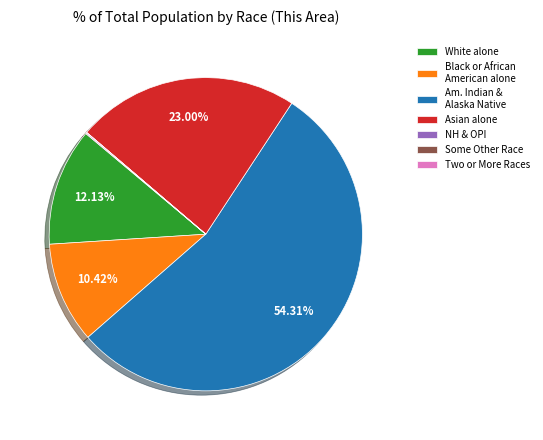

Which slice is the largest?

Am. Indian & Alaska Native